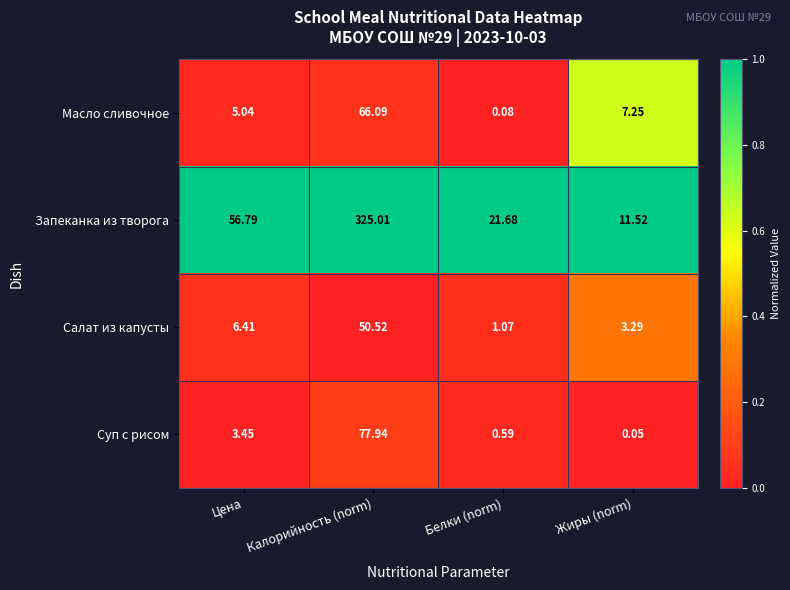

At which category does the chart reach its peak across all series?

Калорийность (norm)